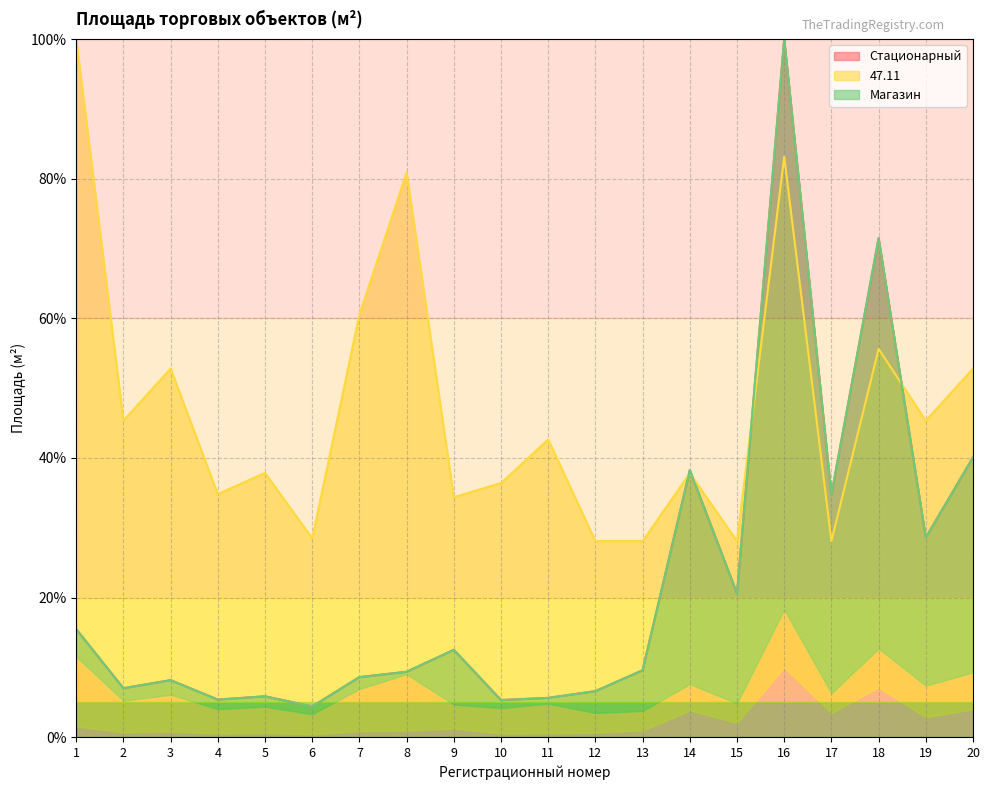

What is the value of the 47.11 point at the 15th from the left?

28.1